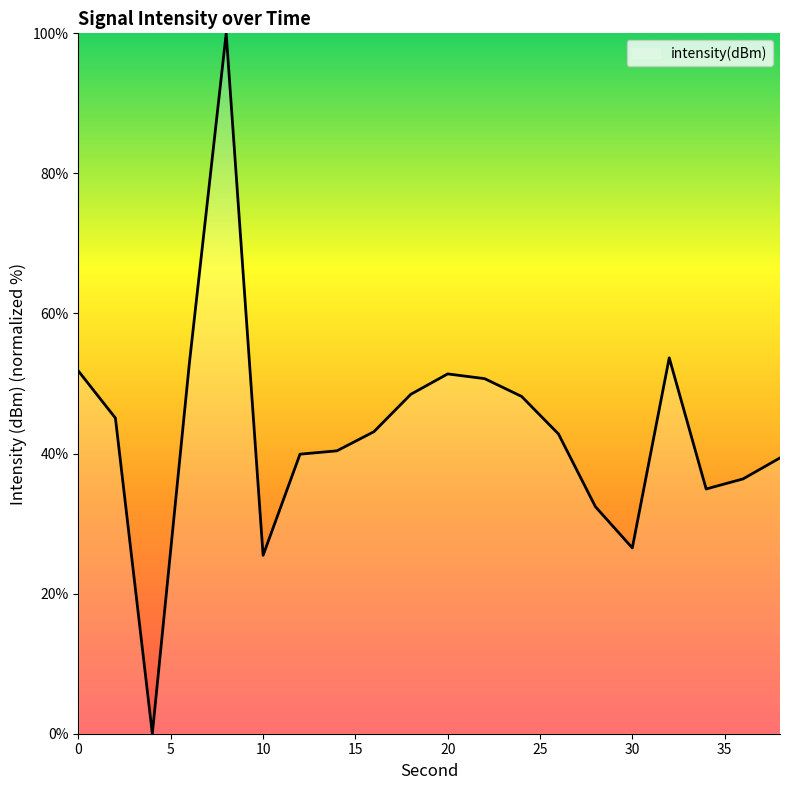

What is the maximum value shown in the chart?

100.0